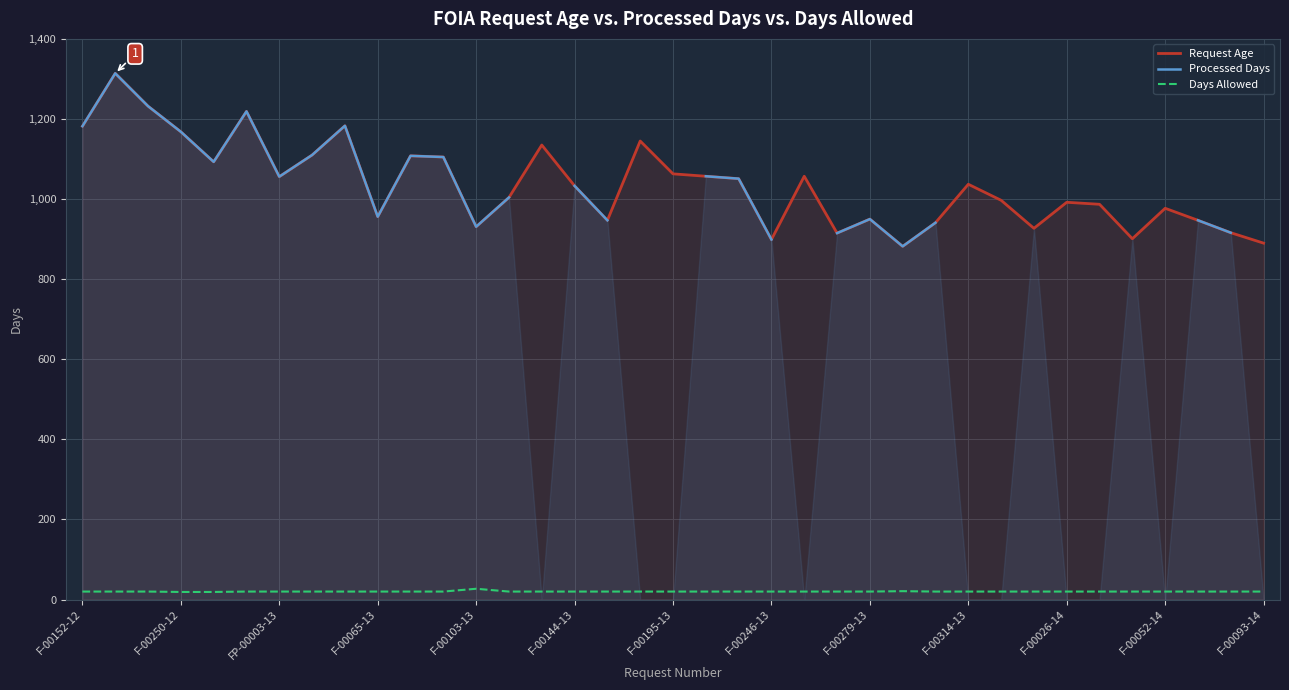

True or false: Request Age and Days Allowed cross at least once.

False